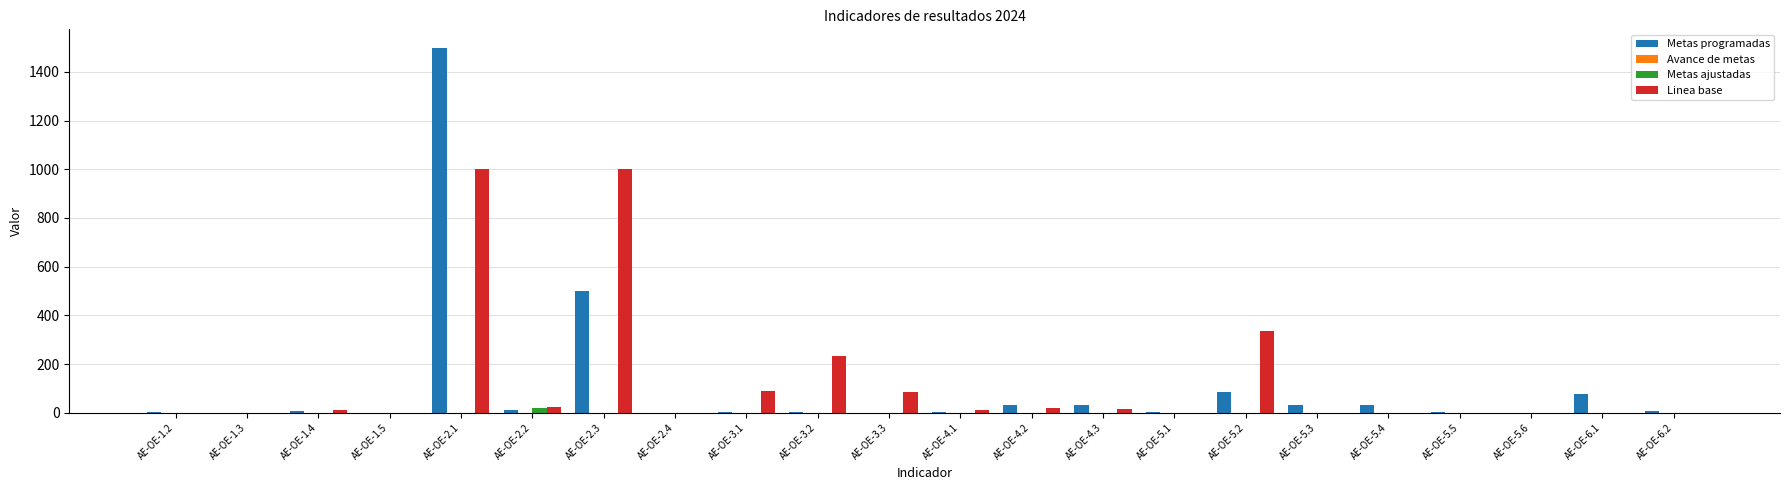

What is the sum of all Metas programadas values?

2321.4